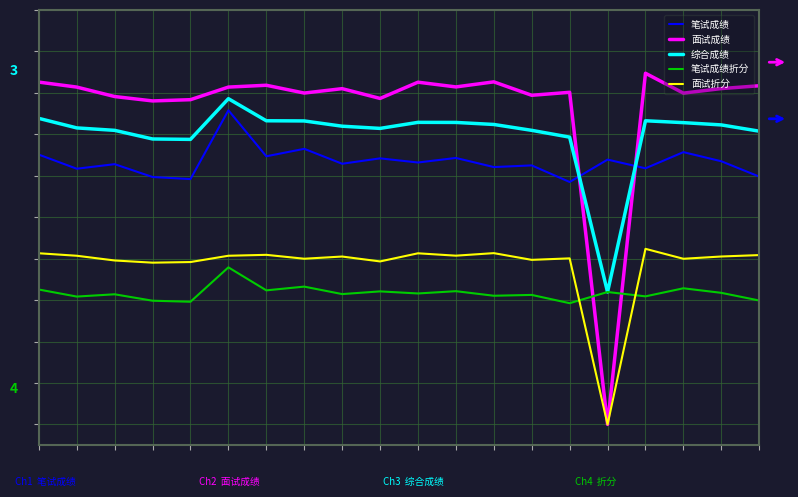

Reading left to right, list all the values displayed in this chart.

笔试成绩: 65.1	61.7	62.8	59.7	59.2	75.8	64.7	66.5	62.9	64.2	63.2	64.3	62.1	62.5	58.5	63.9	61.8	65.7	63.5	59.8
面试成绩: 82.6	81.4	79.1	78.1	78.4	81.4	81.8	80.0	81.0	78.7	82.6	81.4	82.7	79.4	80.1	0.0	84.7	79.9	81.0	81.7
综合成绩: 73.8	71.5	71.0	68.9	68.8	78.6	73.3	73.2	72.0	71.4	72.9	72.9	72.4	71.0	69.3	31.9	73.3	72.8	72.3	70.8
笔试成绩折分: 32.5	30.9	31.4	29.9	29.6	37.9	32.4	33.2	31.4	32.1	31.6	32.1	31.1	31.2	29.2	31.9	30.9	32.9	31.8	29.9
面试折分: 41.3	40.7	39.6	39.0	39.2	40.7	40.9	40.0	40.5	39.3	41.3	40.7	41.3	39.7	40.1	0.0	42.4	40.0	40.5	40.9